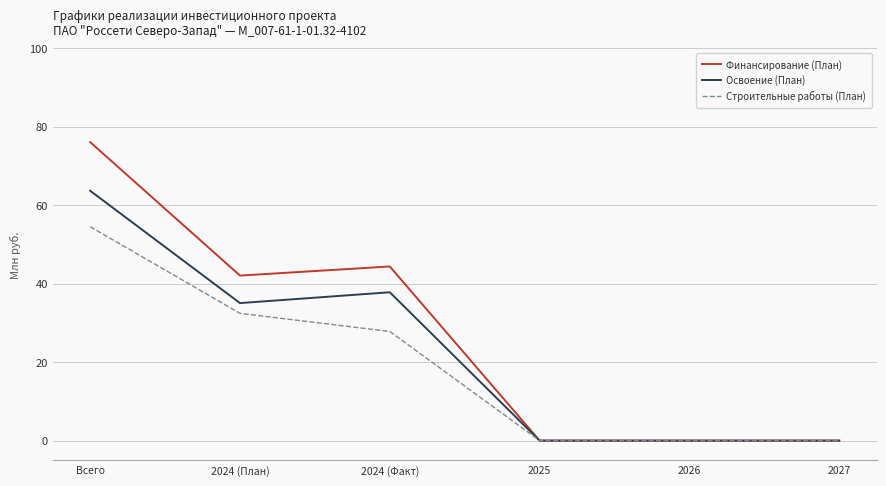

Between 2024 (План) and 2026, which series saw the biggest shift?

Финансирование (План)